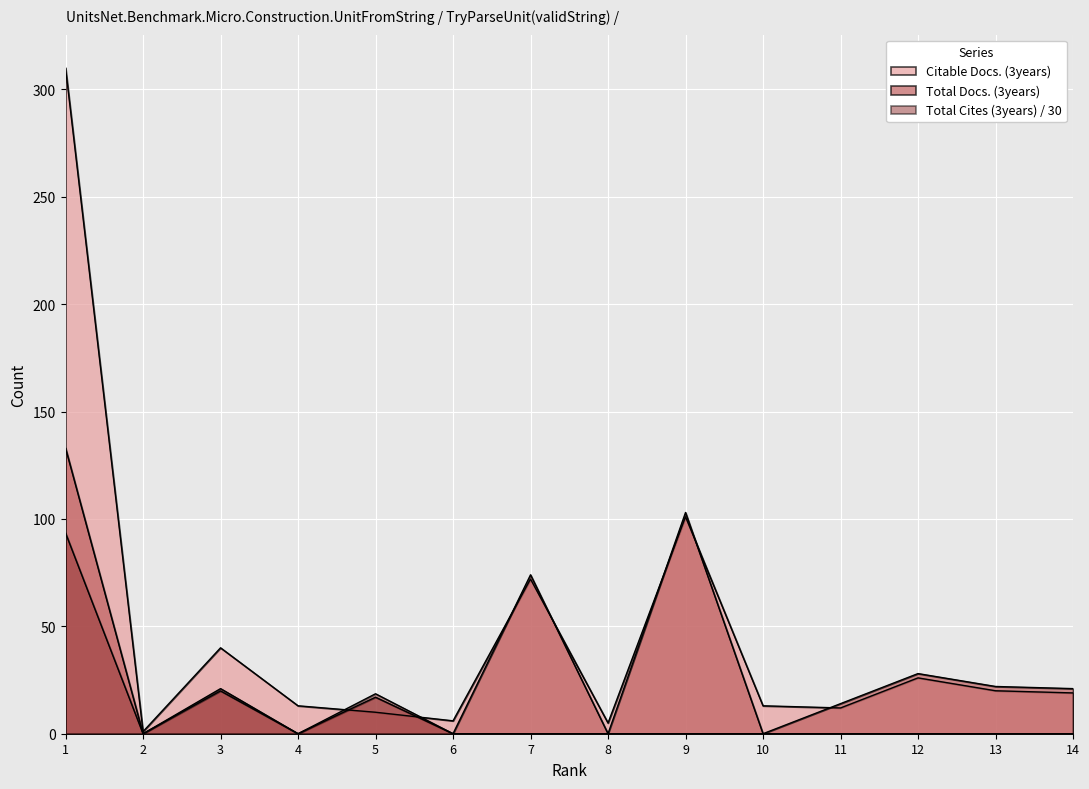

How many data points does each series have?

14